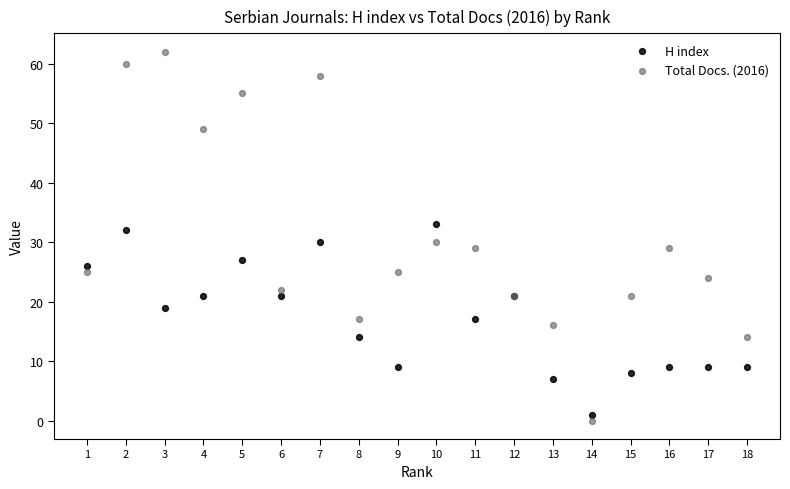

Which series reaches the maximum Y coordinate?

Total Docs. (2016)